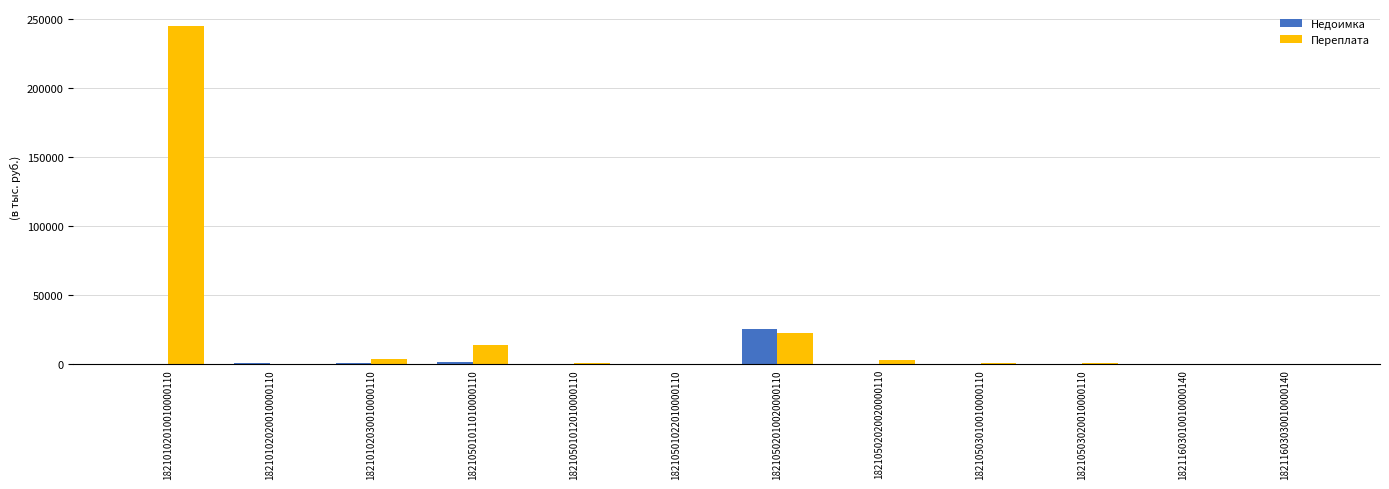

What is the total value across all series at 18210503010010000110?

1011.5